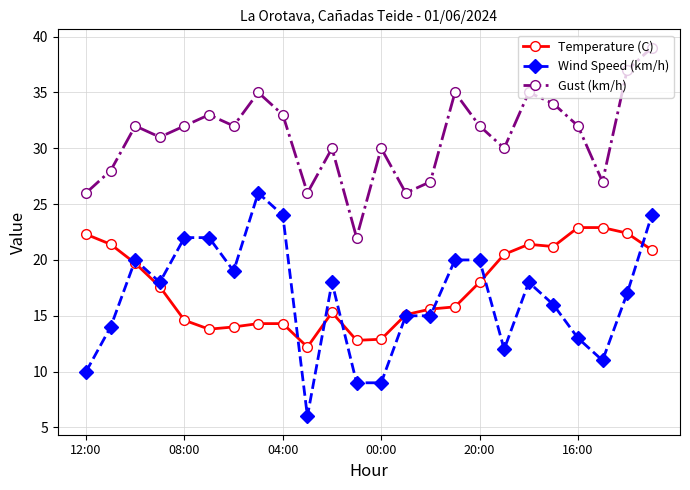

How many data points in Temperature (C) are above 17?

12